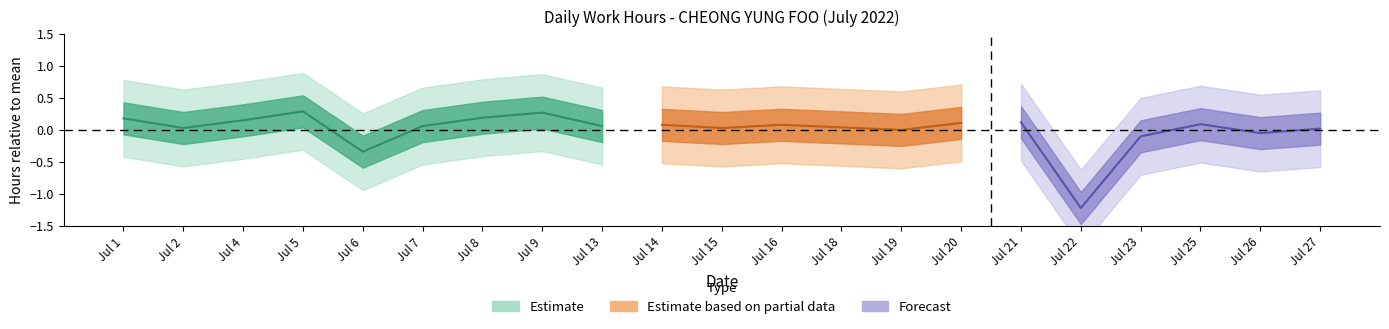

Rank the categories by value from lowest to highest.

22, 6, 23, 26, 19, 27, 2, 15, 18, 7, 13, 14, 16, 25, 20, 21, 4, 1, 8, 9, 5